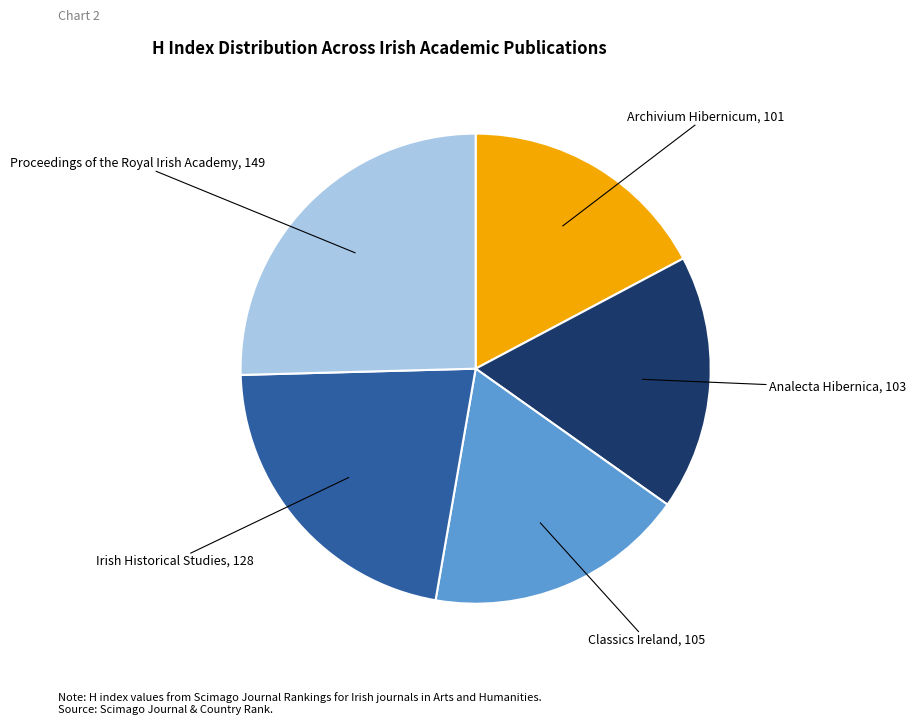

Is the sum of Archivium Hibernicum and Classics Ireland greater than half?

No